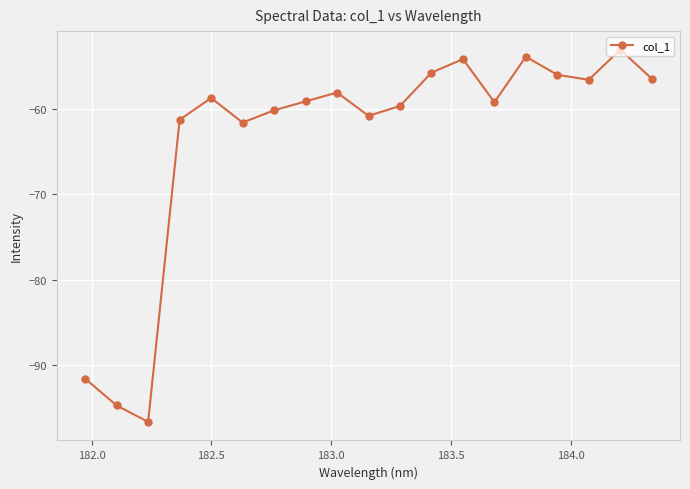

What is the smallest value displayed?

-96.6